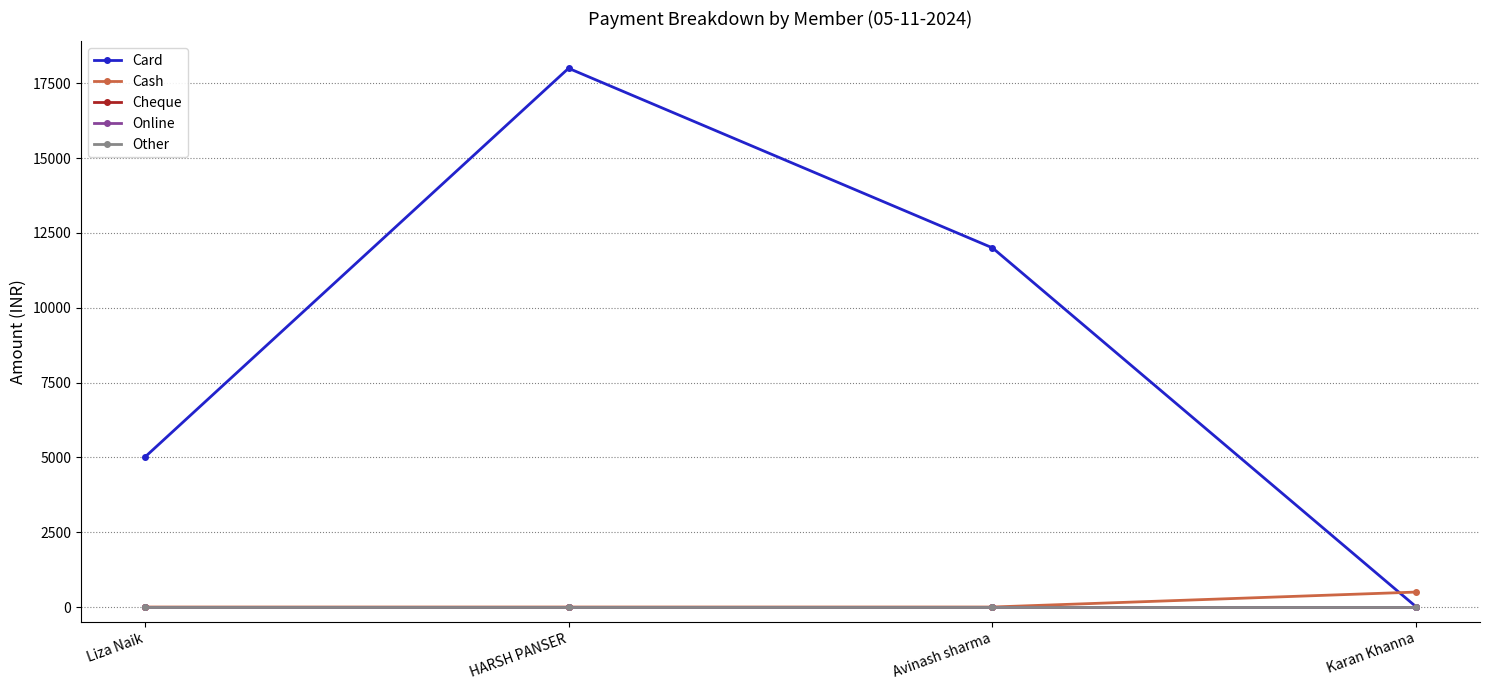

What is the sum of the Card values at Karan Khanna and Avinash sharma?

12000